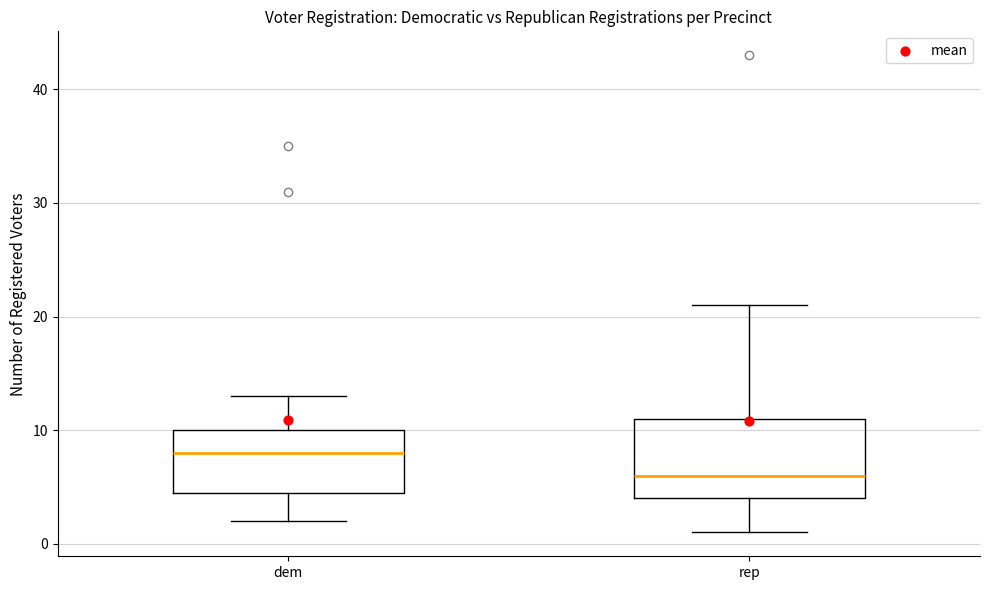

Which box has the highest median line?

dem